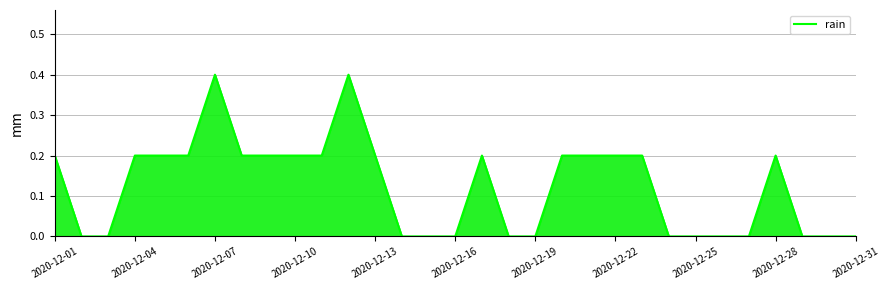

What is the maximum value shown in the chart?

0.4